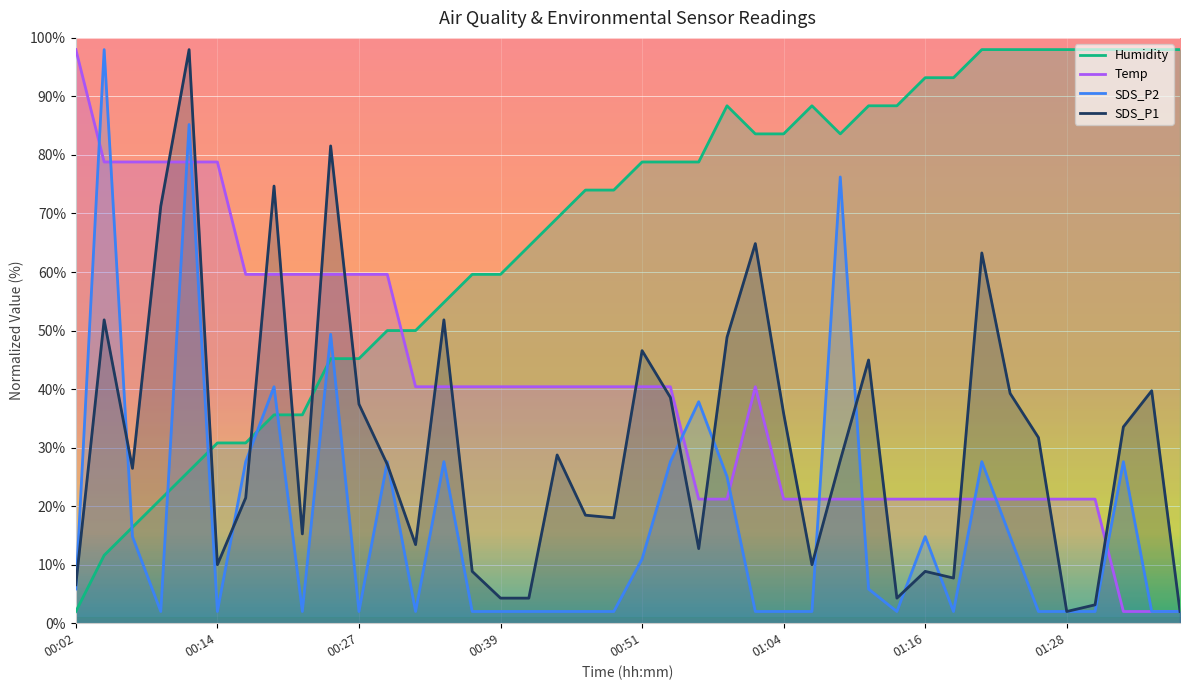

In SDS_P2, how many points are higher than both neighbors (excluding endpoints)?

11